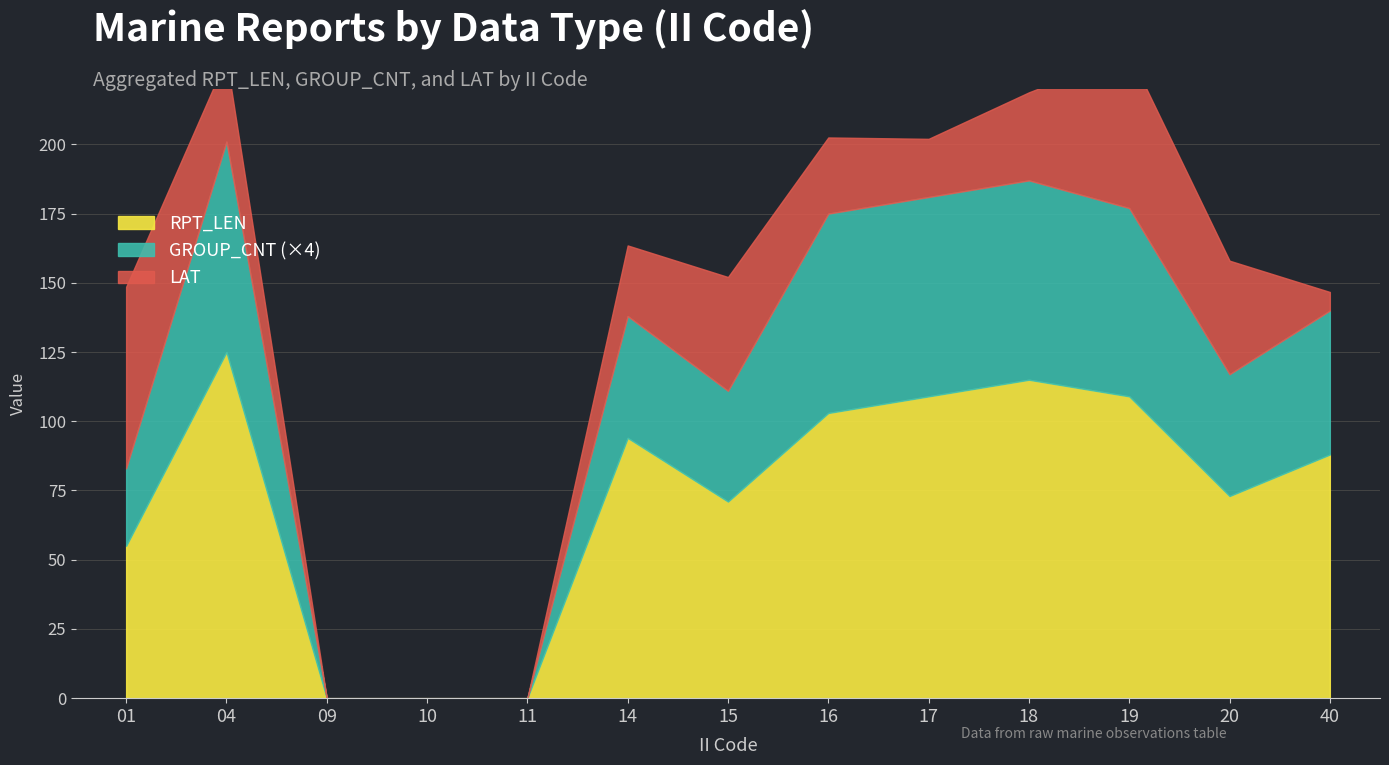

List the series in order of their peak value, highest first.

RPT_LEN, LAT, GROUP_CNT